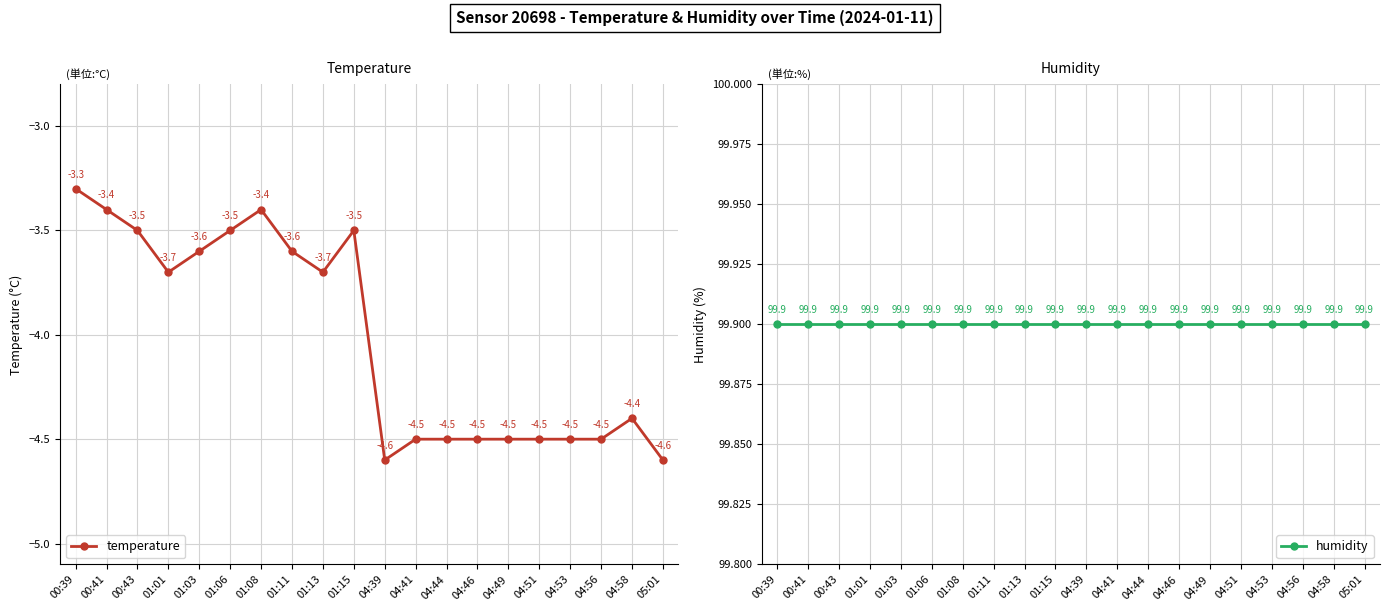

True or false: humidity and temperature intersect in this chart.

False